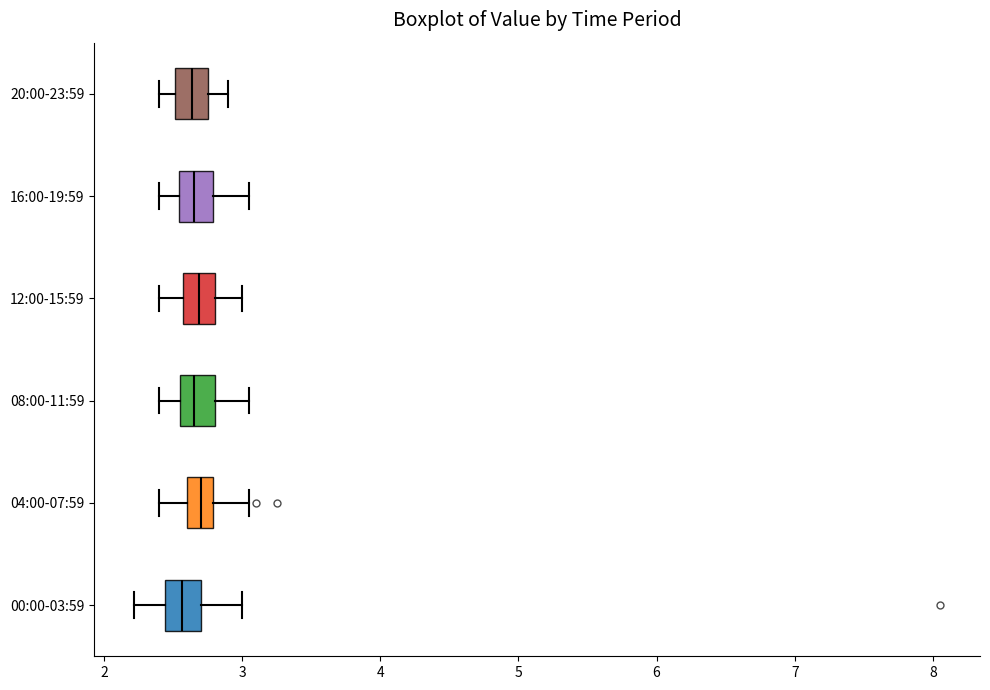

Where does the median line of the box for 08:00-11:59 sit on the x-axis? The values are not printed on the chart, so give them approximately, as read against the axis.

2.7